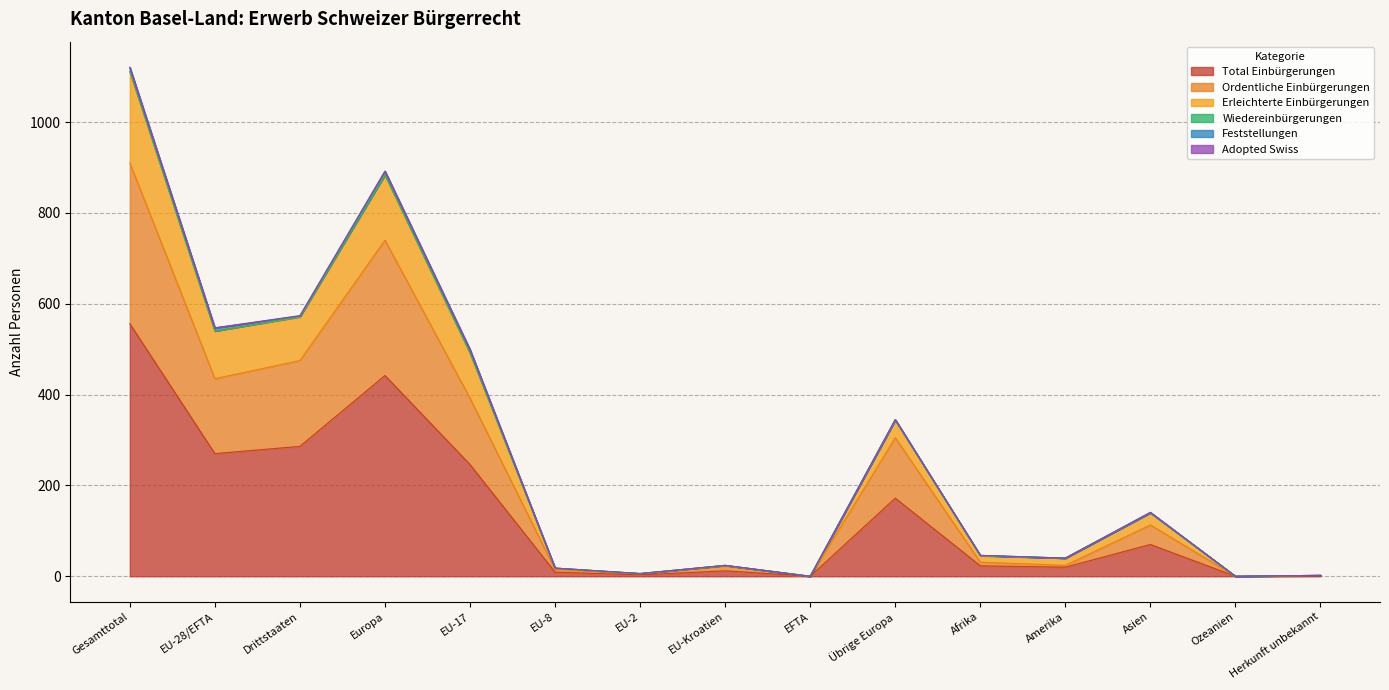

Where is Ordentliche Einbürgerungen nearest to the value 455?

EU-28/EFTA